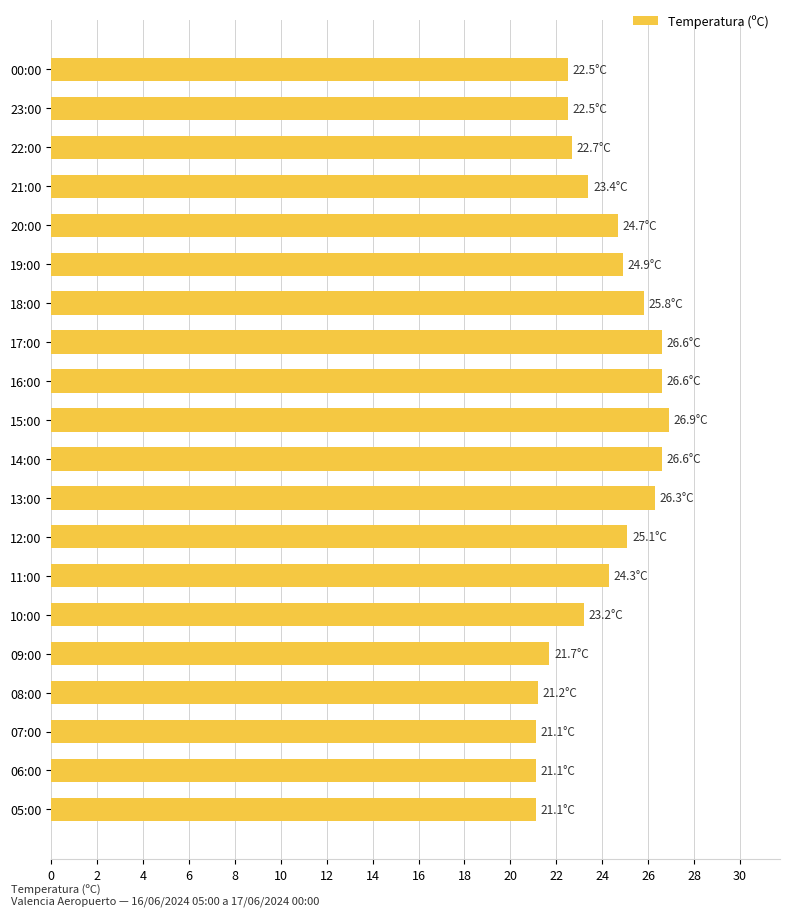

What position from the top is 08:00?

17